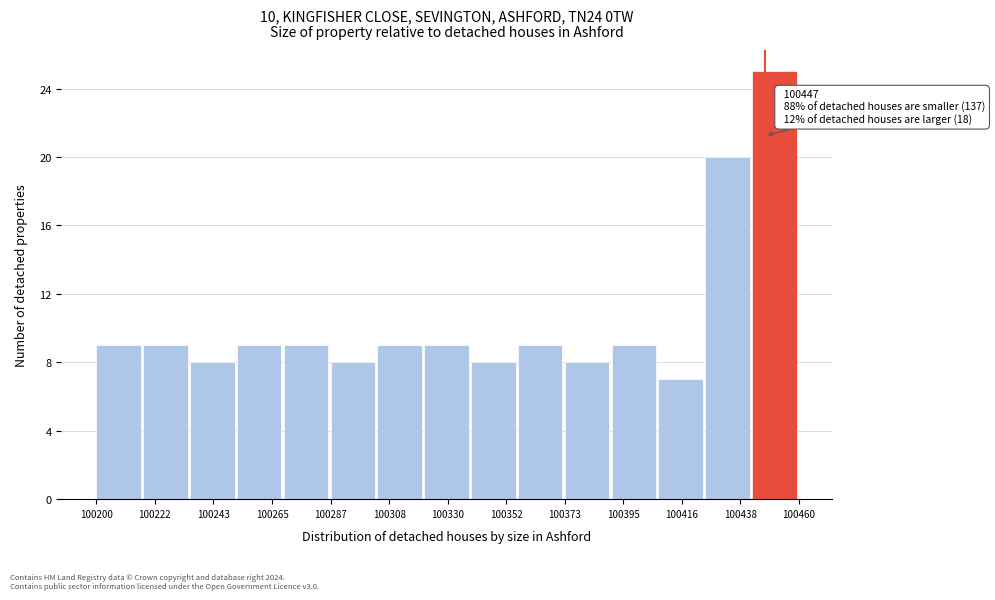

Read against the x-axis, roughly where is the centre of the tallest bar?

100450